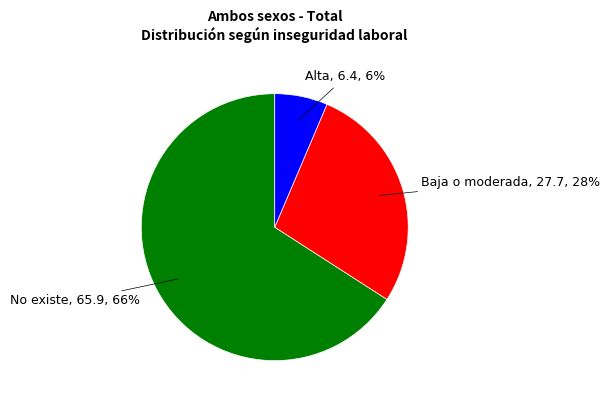

To the nearest percent, what portion does Alta represent?

6%